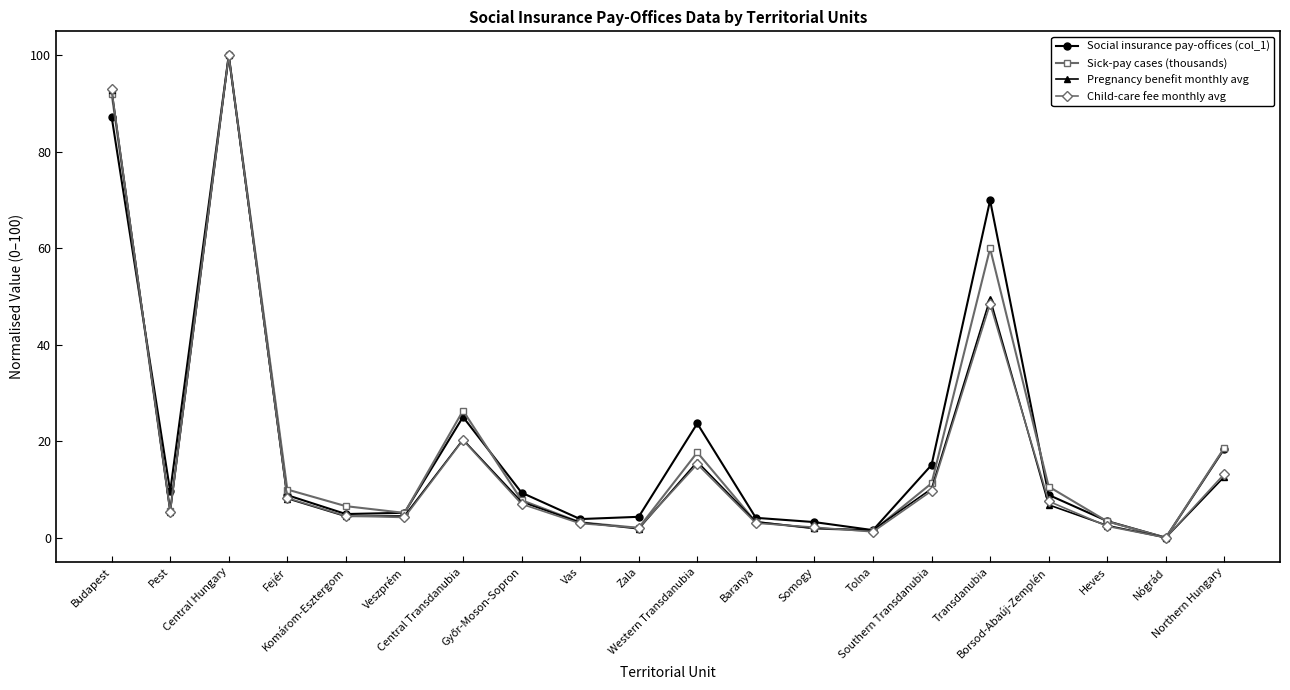

True or false: Social insurance pay-offices (col_1) has more than 1 interior local peaks.

True